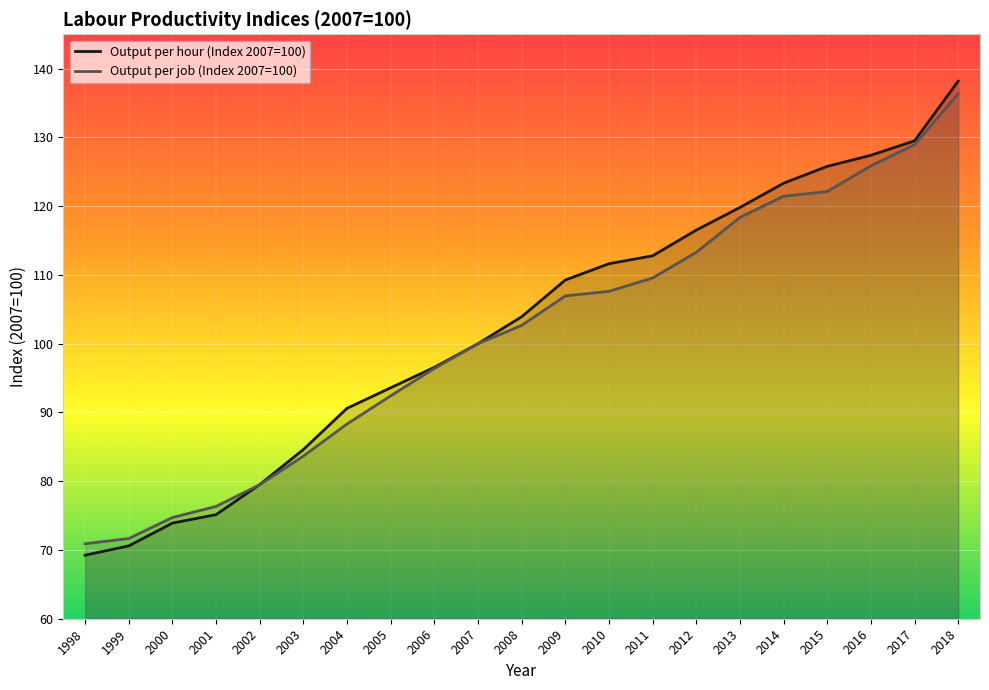

How many lines are shown in the chart?

2